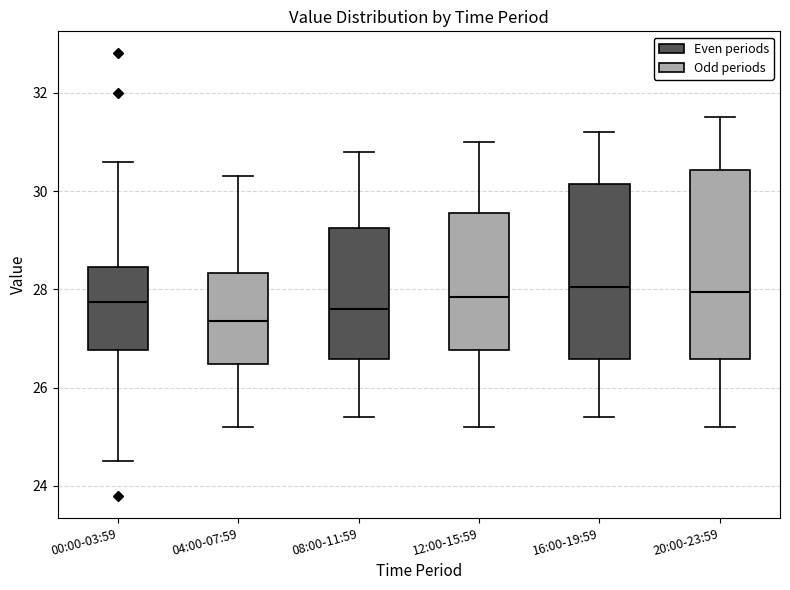

Which box is the tallest, from its lower edge to its upper edge?

20:00-23:59